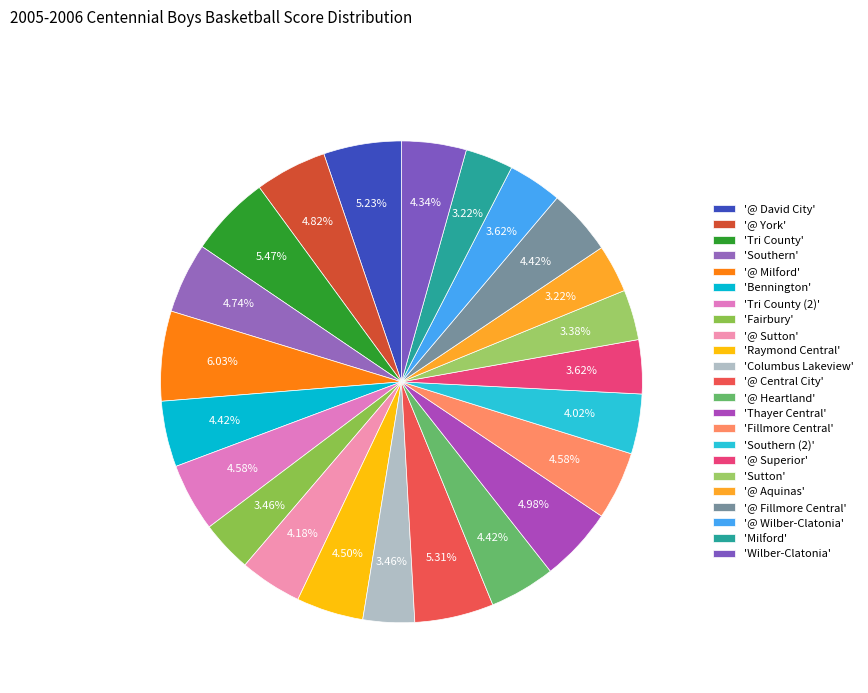

Which slice is the smallest?

@ Aquinas